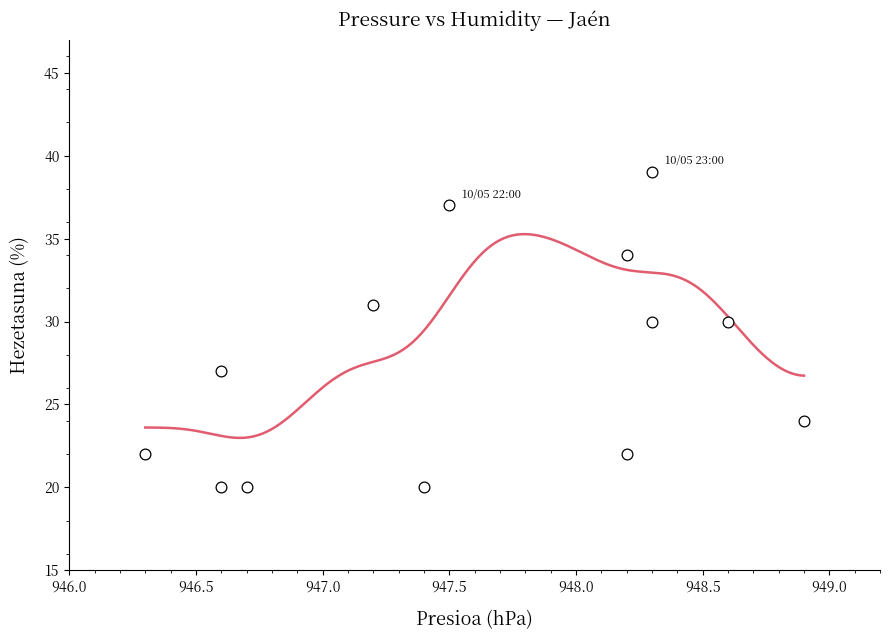

What is the range of Y values (max minus min)?

19